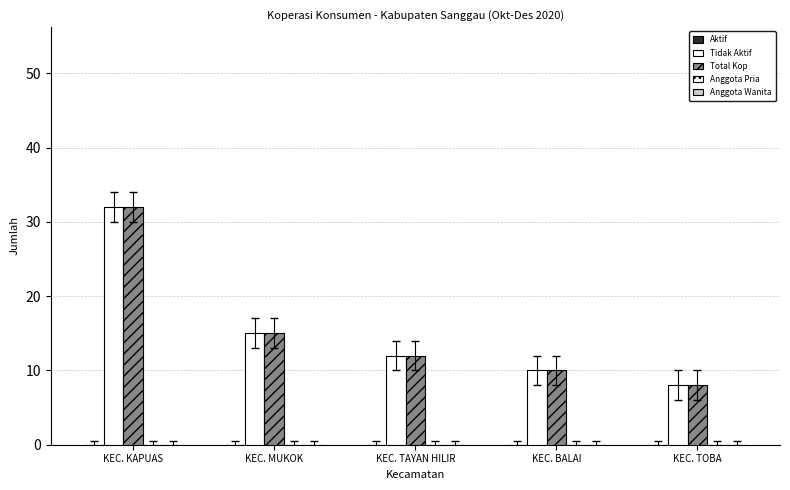

How many bars are there in total?

10